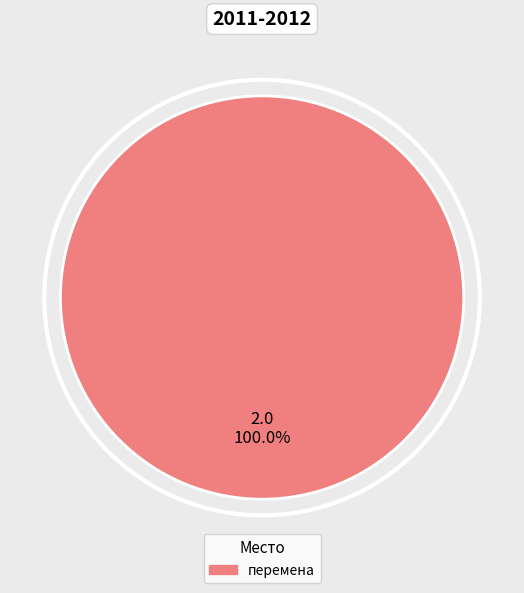

Is there a majority slice in this chart?

Yes